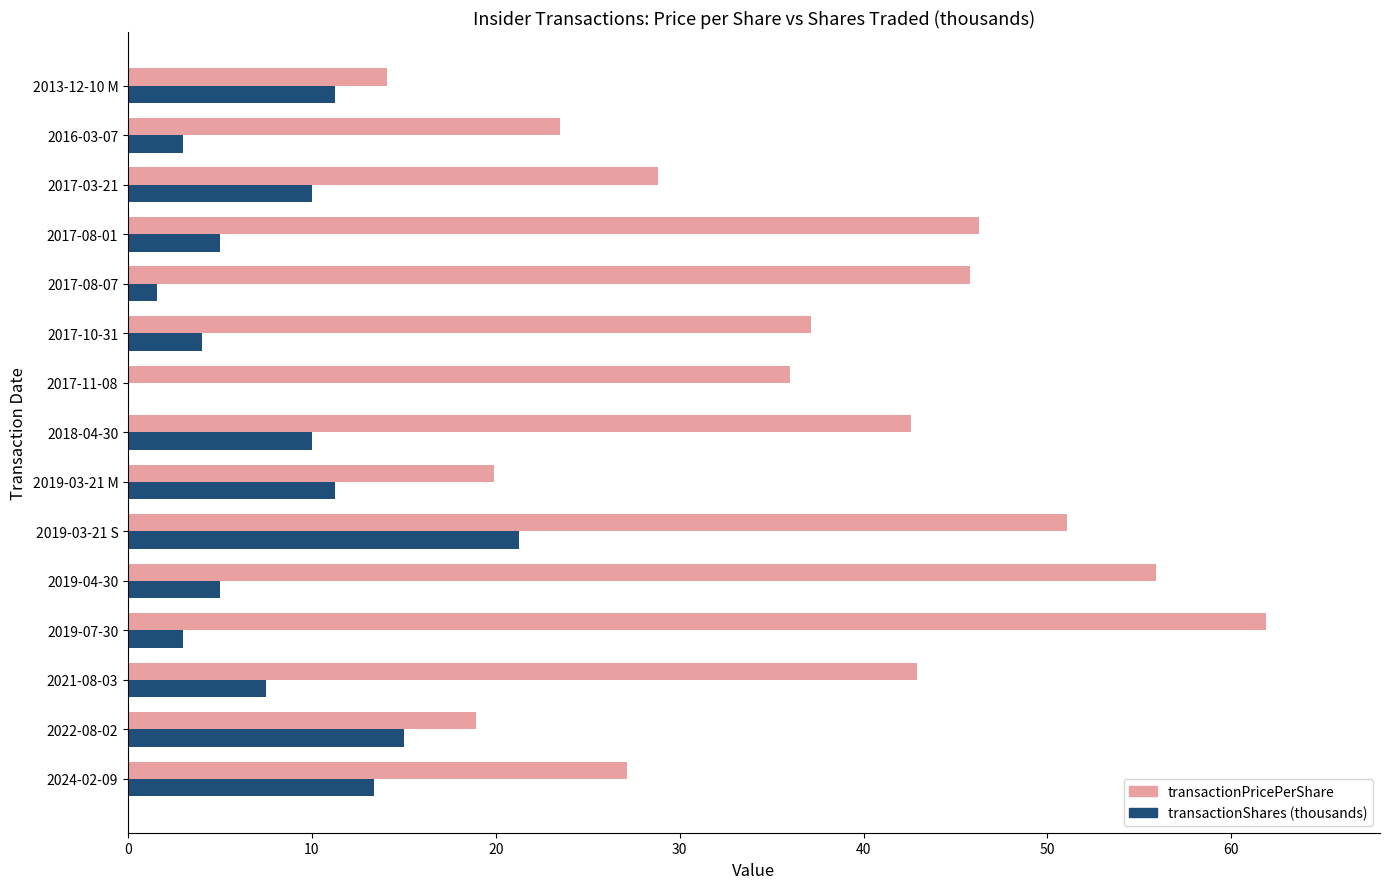

How many data points does each series have?

15